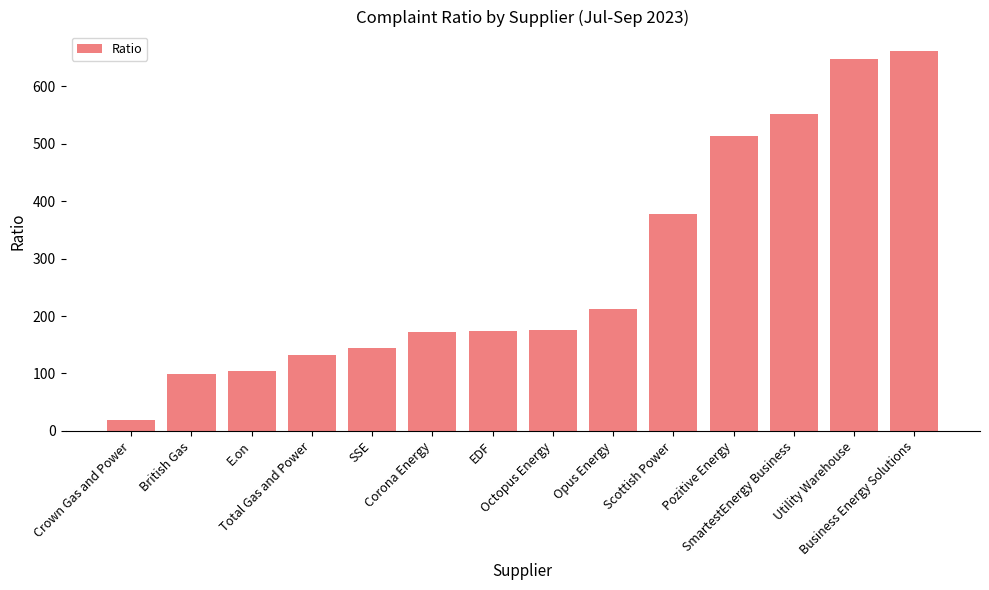

What is the average value?

284.8